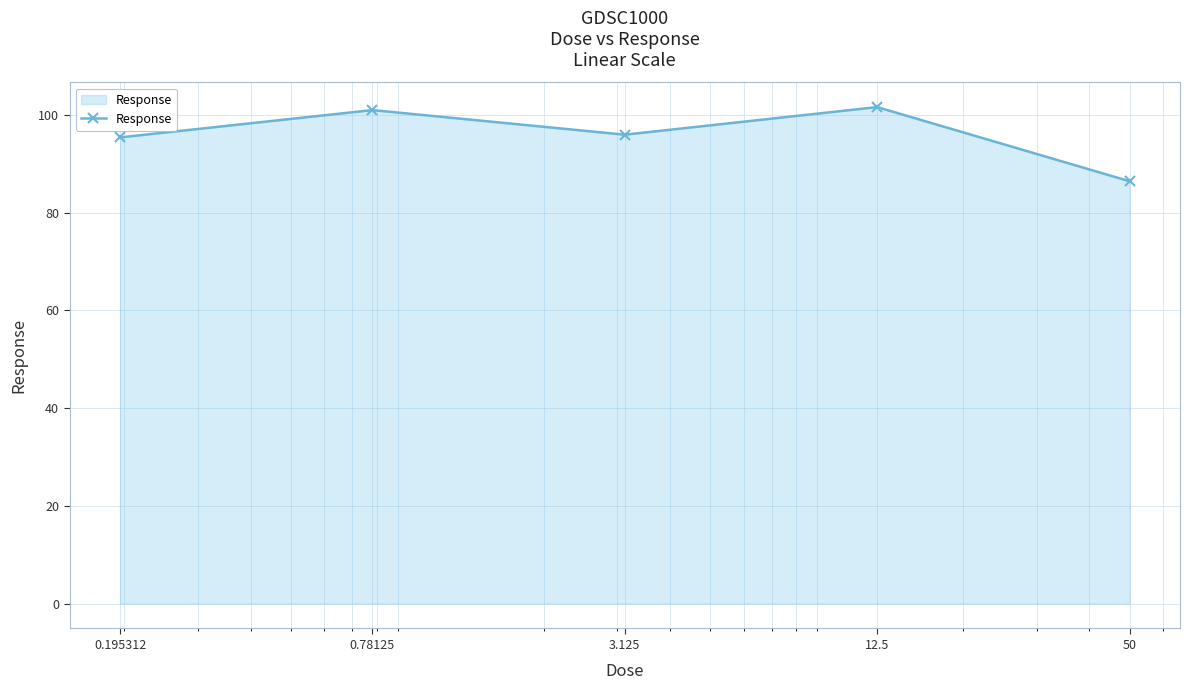

Reading left to right, what are all the values shown in this chart?

95.4	101.0	95.9	101.6	86.4